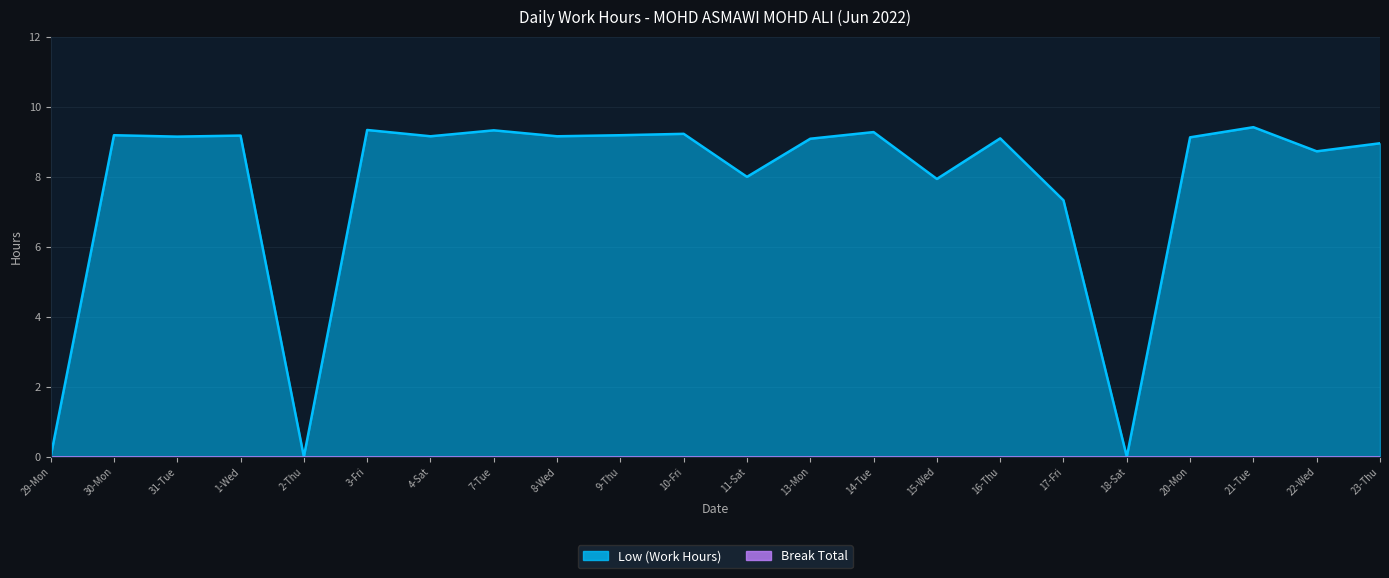

How many points are higher than both their immediate neighbors (excluding endpoints)?

8